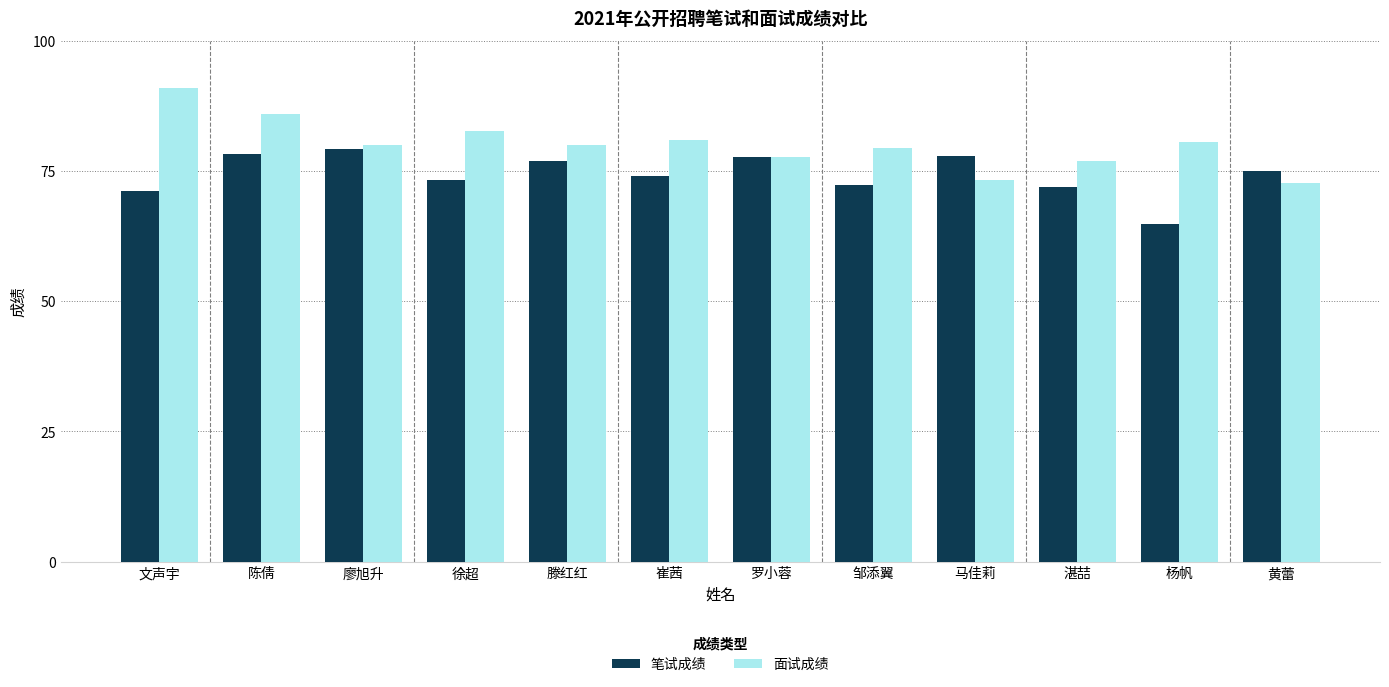

What is the difference between the second highest and second lowest values in the 笔试成绩 series?

7.1